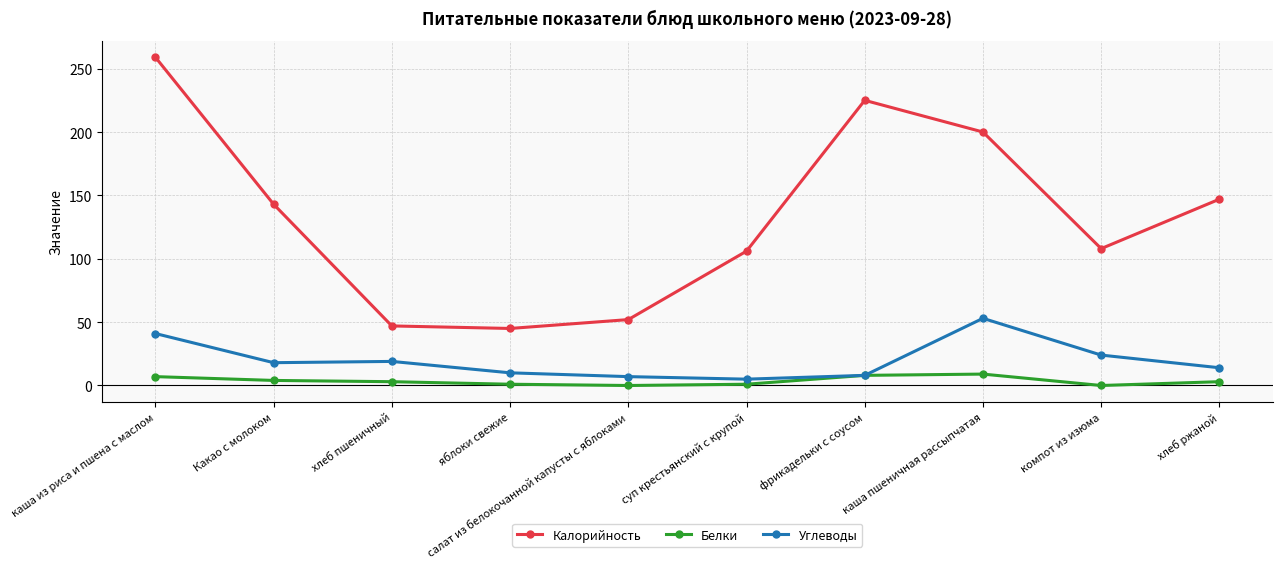

What is the label of the 8th point from the right?

хлеб пшеничный